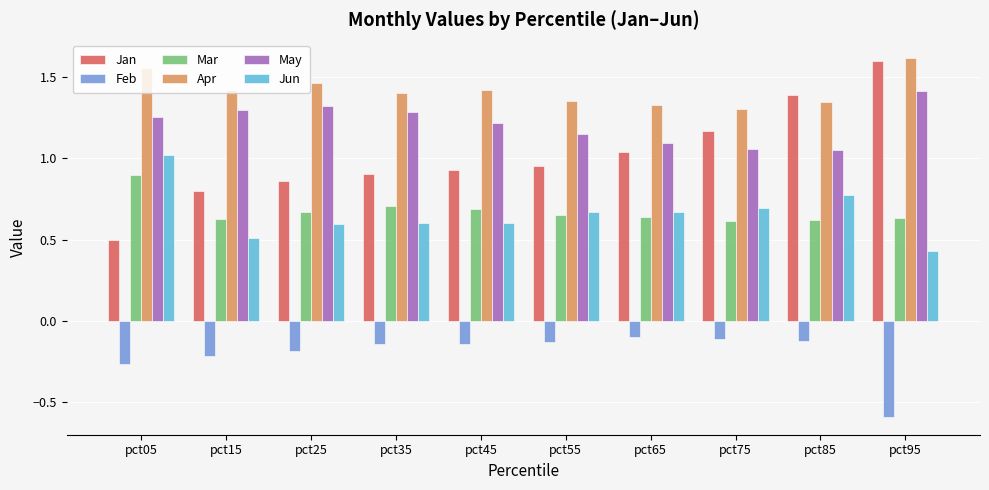

Count the Mar values in the range 0 to 1.

10